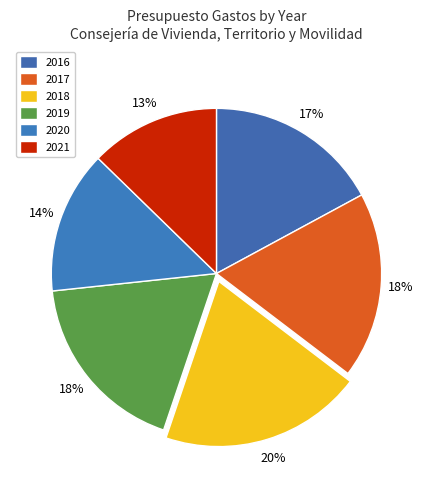

Which category has the smallest portion of the pie?

2021